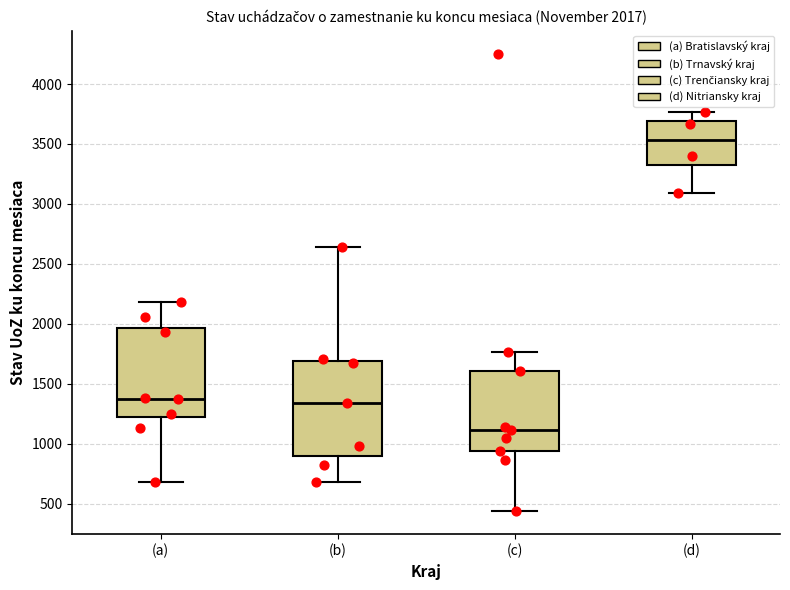

Which box's median line is the lowest?

(c)